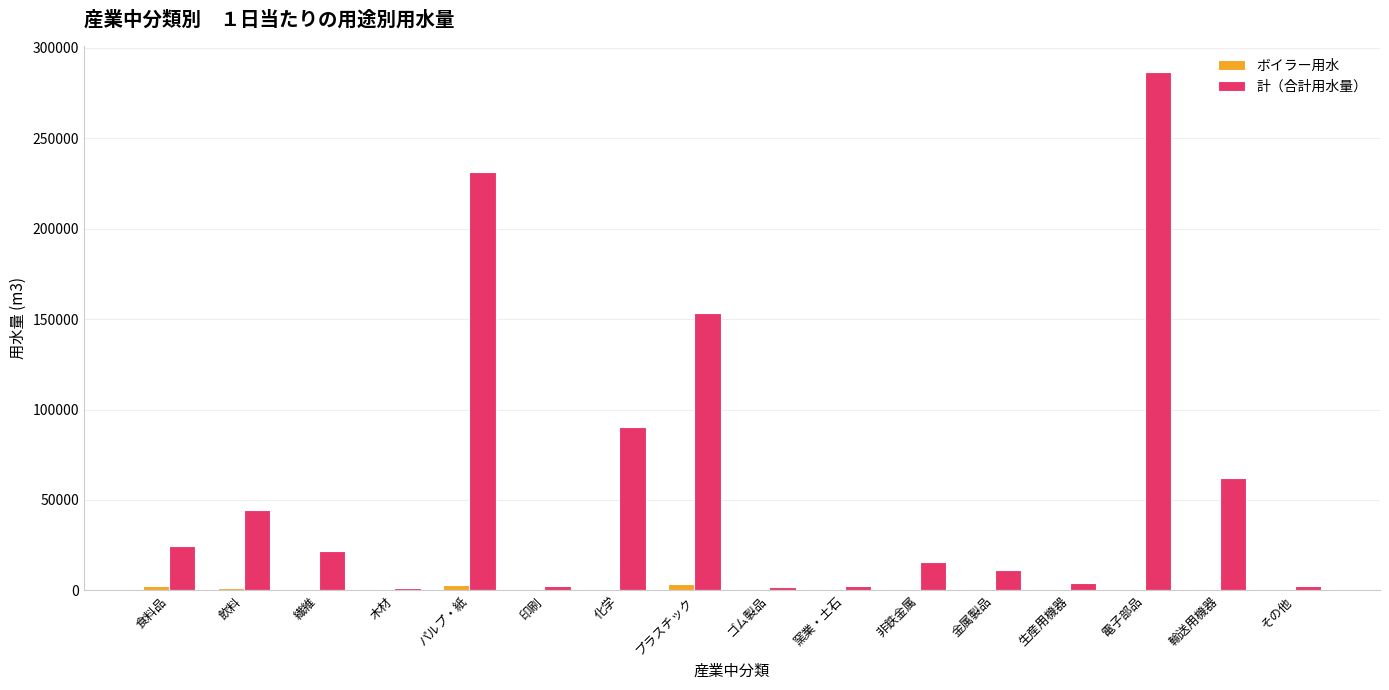

At which category is the sum across all series the highest?

電子部品